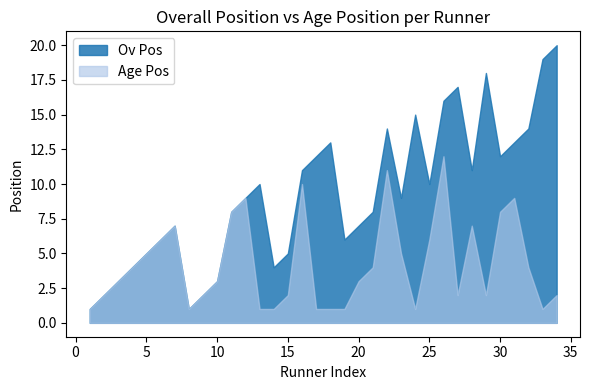

Is it true that Ov Pos equals 16 at 26?

True